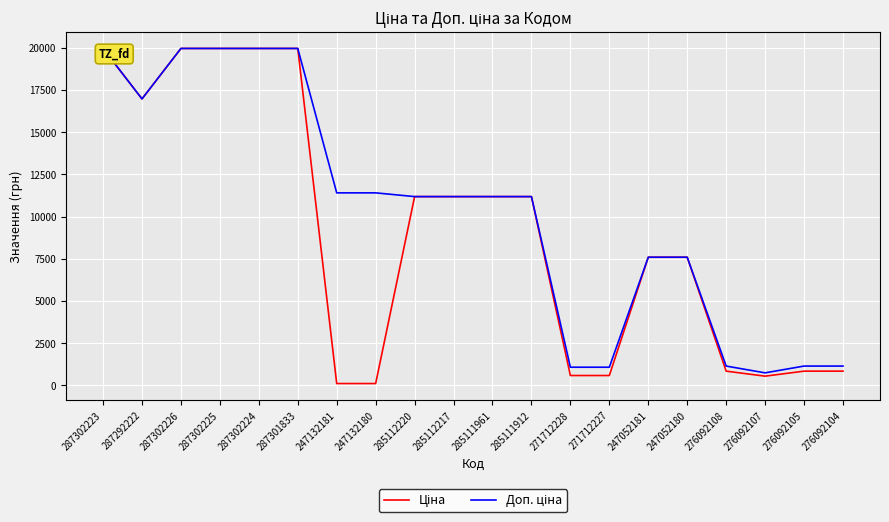

At which category is the sum across all series the highest?

287302223